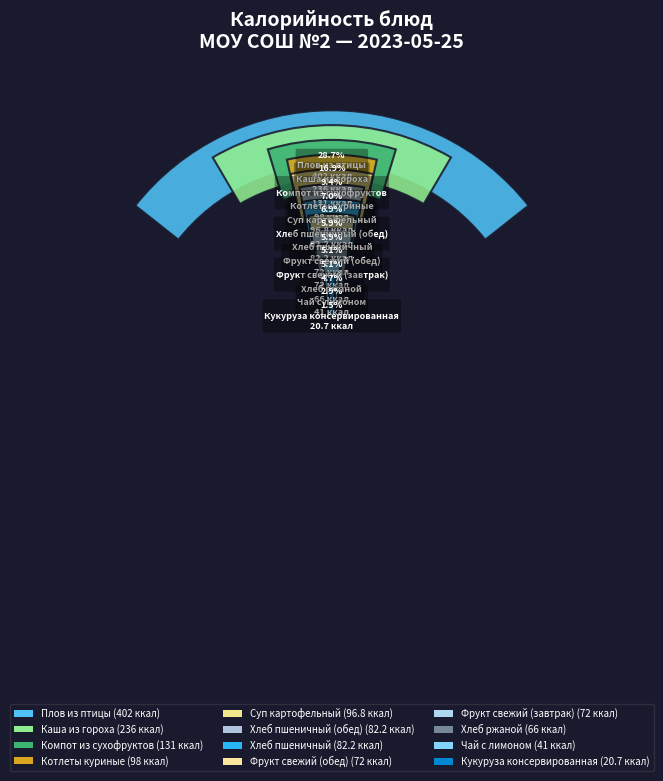

What is the change in value from Каша из гороха to Хлеб пшеничный (обед)?

-153.8